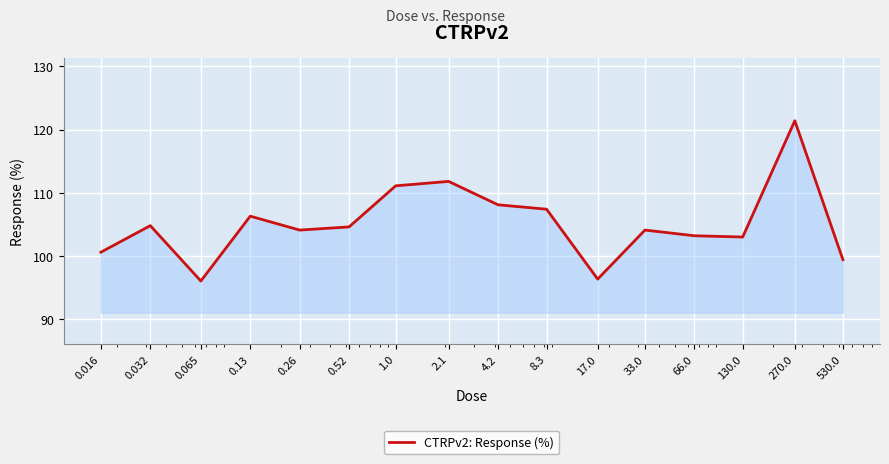

What is the difference between the maximum and minimum values?

25.4